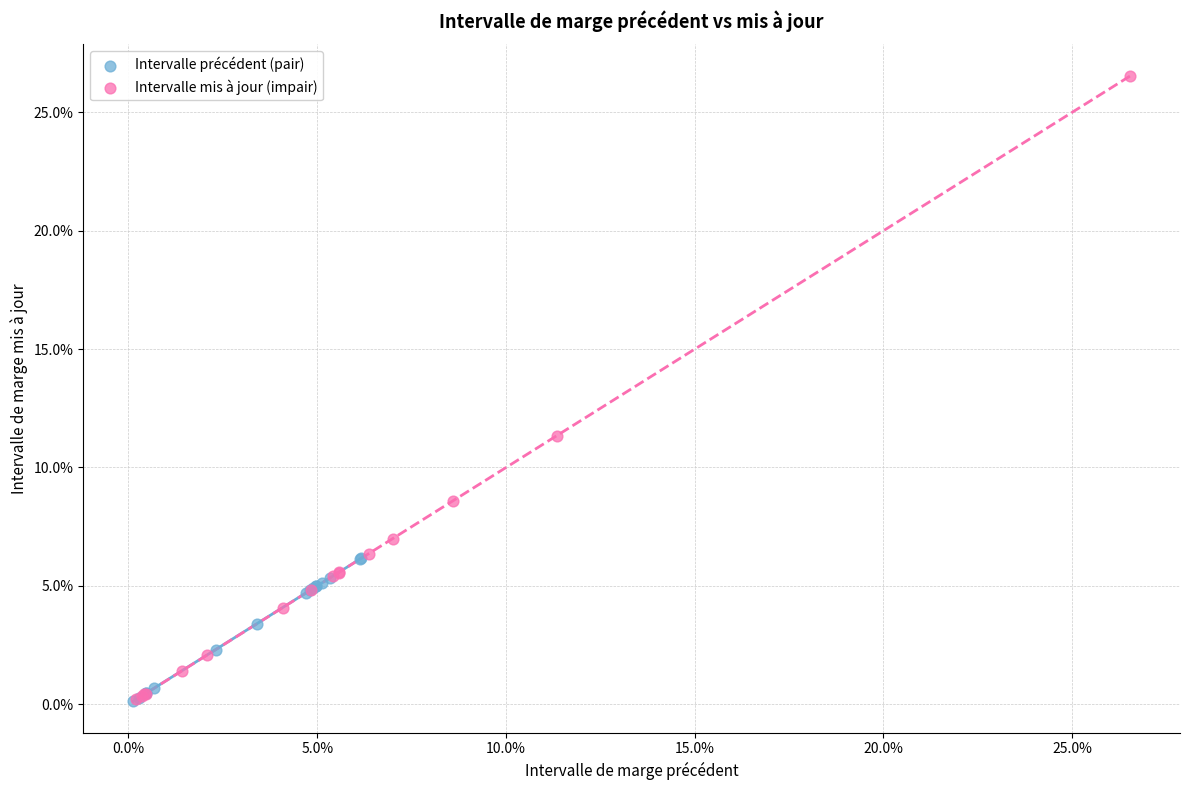

What are all the series names shown in the legend?

Intervalle précédent (pair), Intervalle mis à jour (impair)